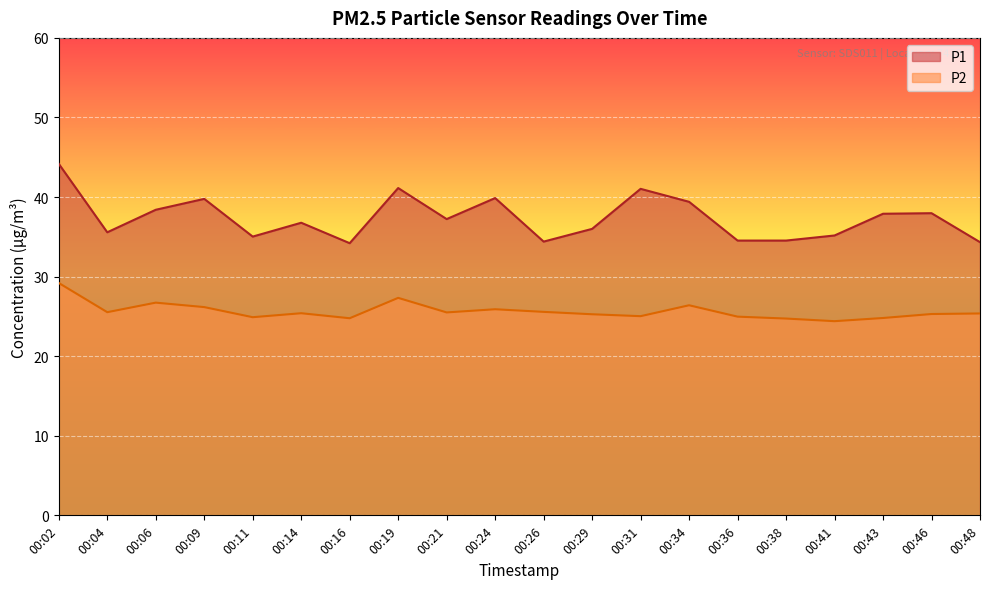

How many interior local peaks does the P1 series have?

6